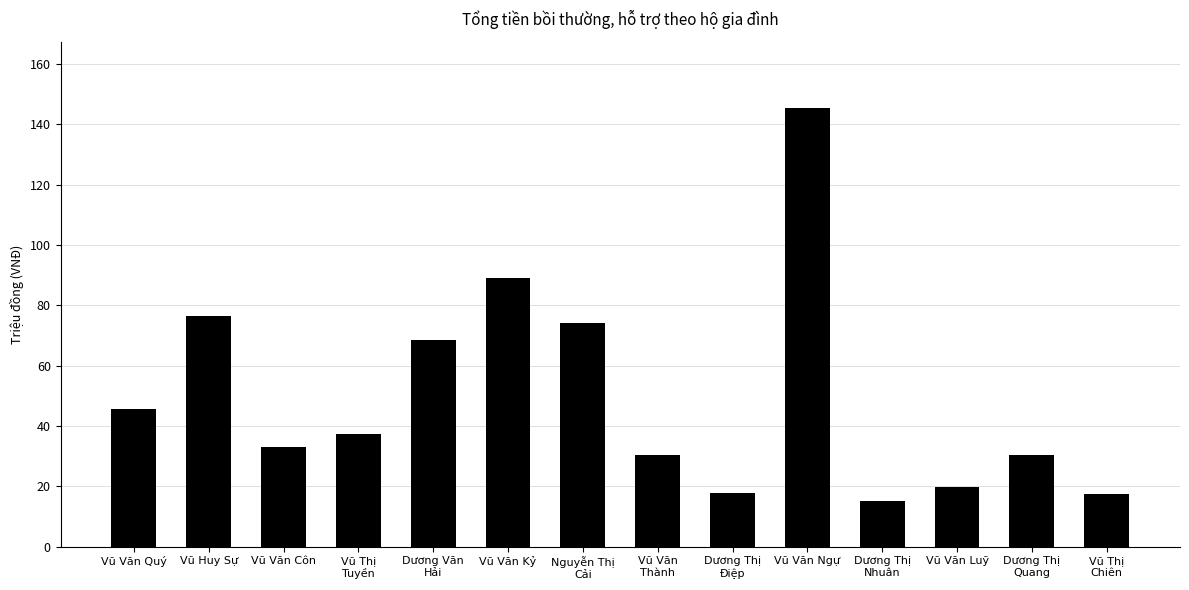

The chart shows a value of 19.9 at Vũ Văn Luỹ. True or false?

True